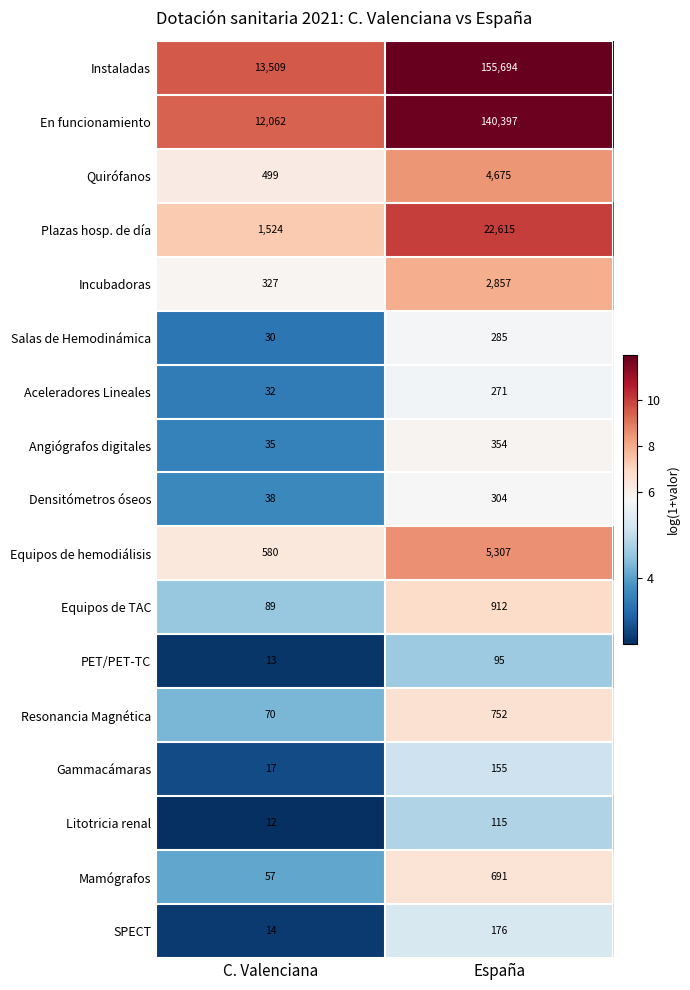

The Equipos de hemodiálisis series shows 580 at C. Valenciana. True or false?

True